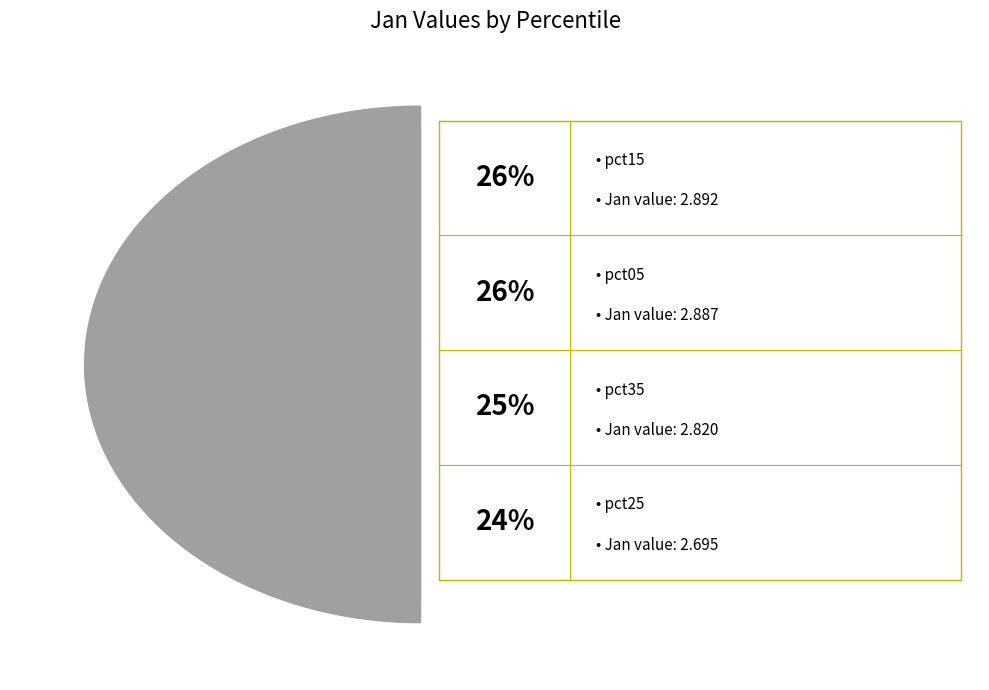

Which slice is the largest?

pct15